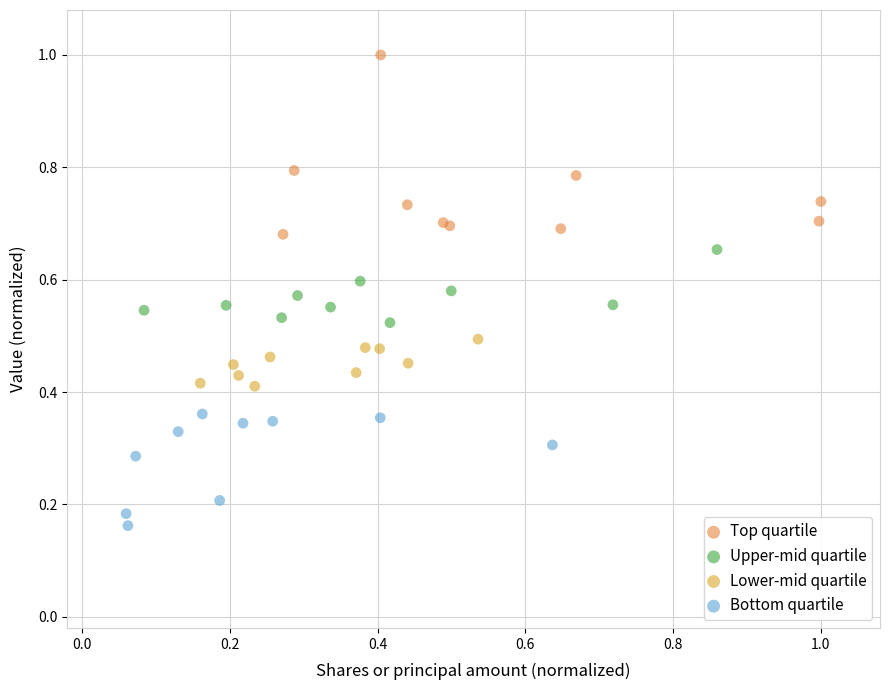

What are all the series names shown in the legend?

Top quartile, Upper-mid quartile, Lower-mid quartile, Bottom quartile